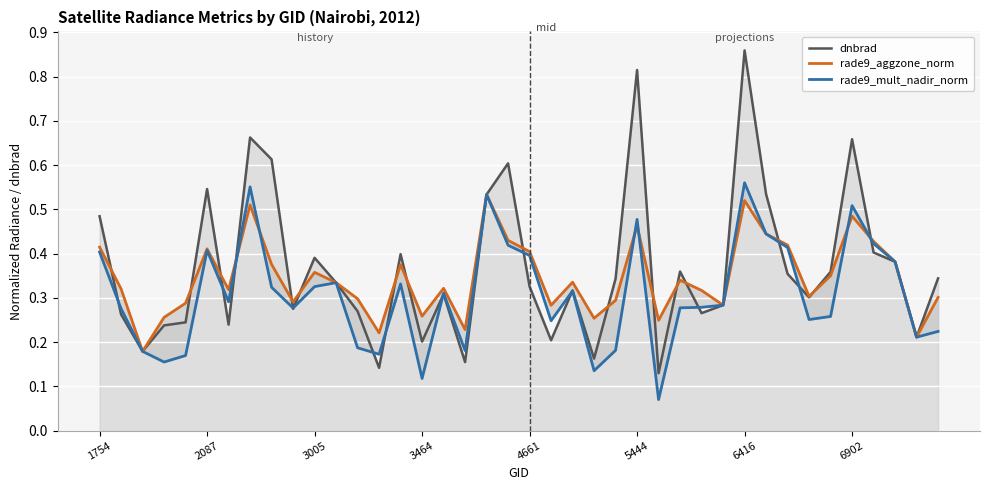

Which series ends up on top after the final intersection of rade9_aggzone_norm and rade9_mult_nadir_norm?

rade9_aggzone_norm